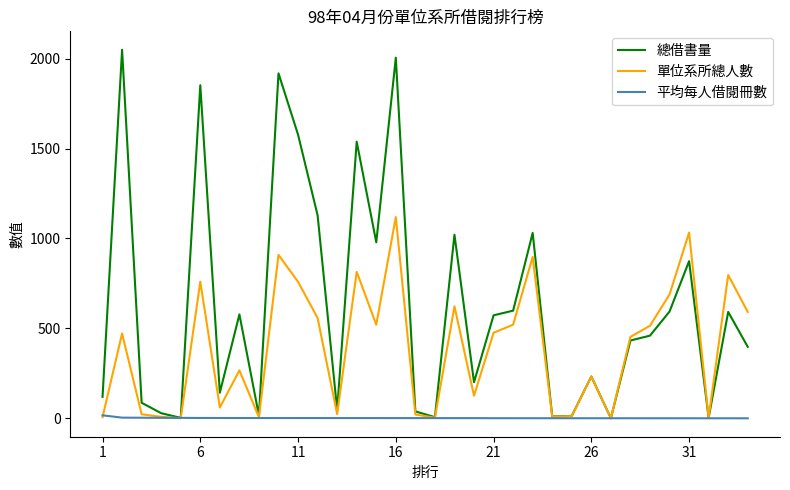

Does the chart have visible grid lines?

No